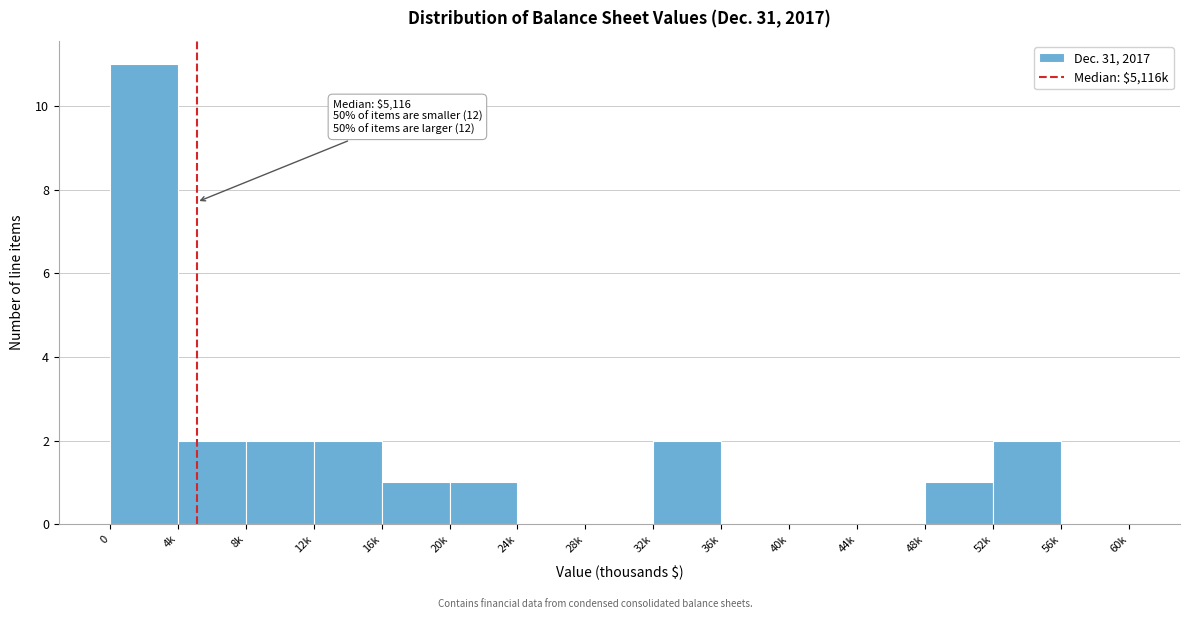

Reading right to left, what are all the values shown in this chart?

56k=0	52k=2	48k=1	44k=0	40k=0	36k=0	32k=2	28k=0	24k=0	20k=1	16k=1	12k=2	8k=2	4k=2	0=11